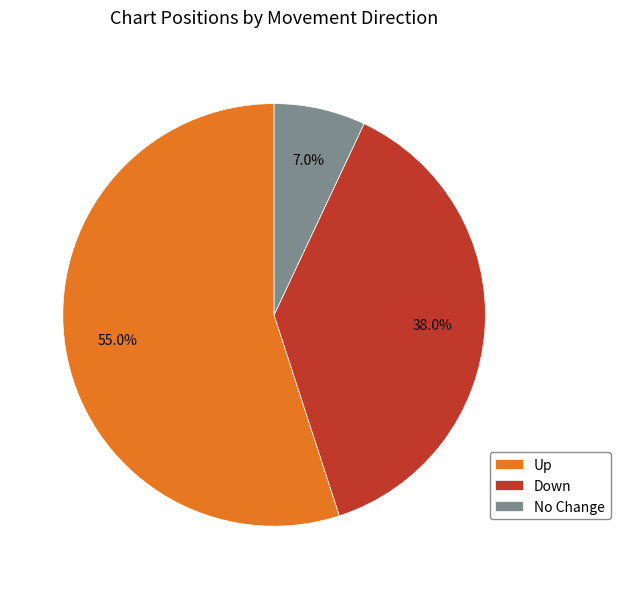

To the nearest percent, what is the average slice percentage?

33%